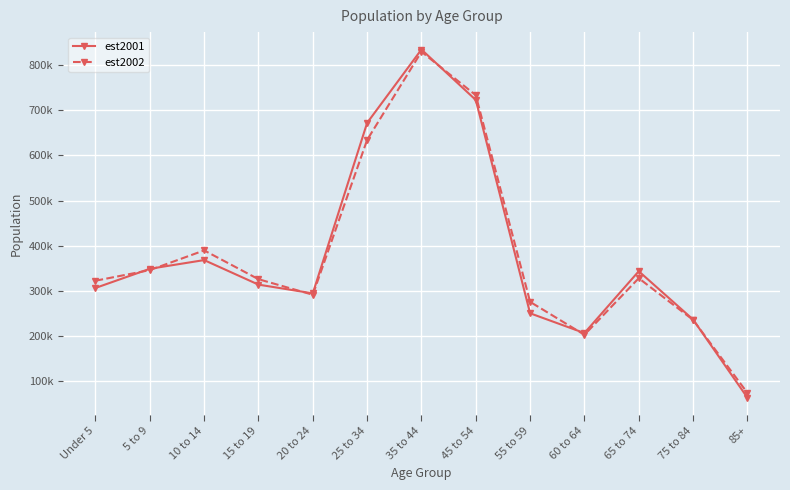

Which series has the widest spread of values?

est2001